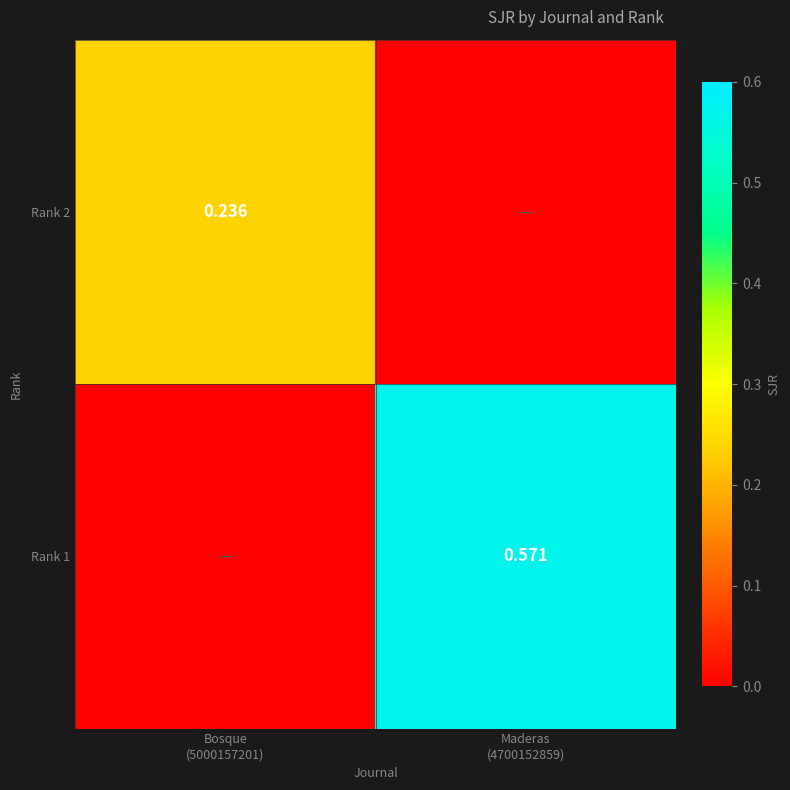

At which category is the sum across all series the highest?

Maderas
(4700152859)